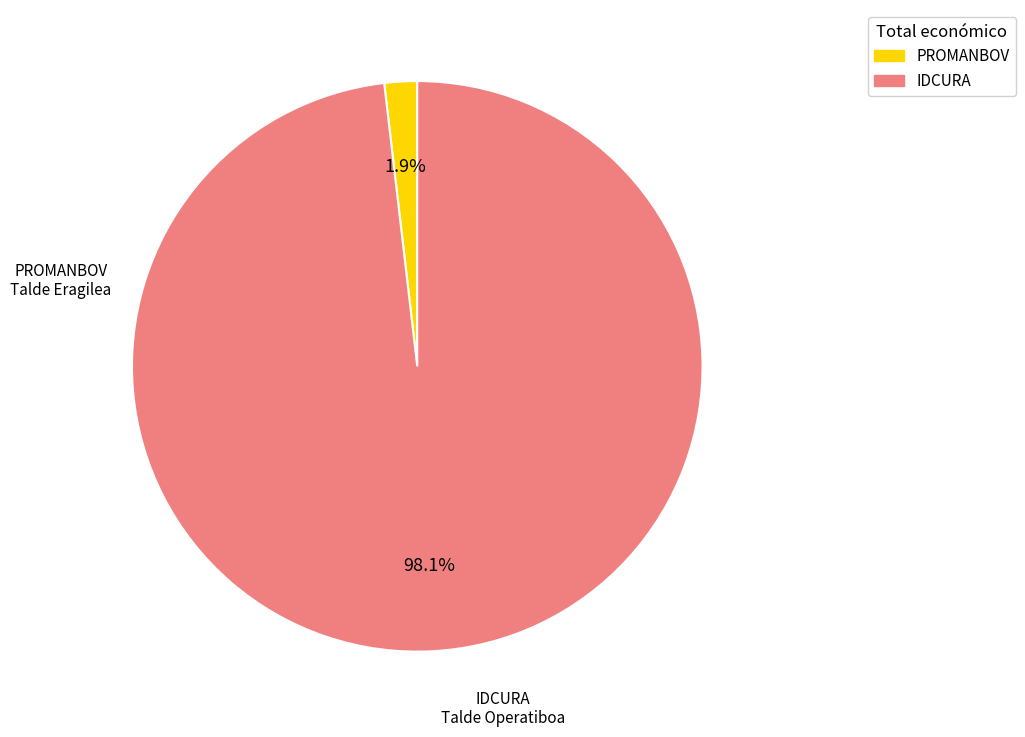

What portion of the pie excludes IDCURA?

1.9%